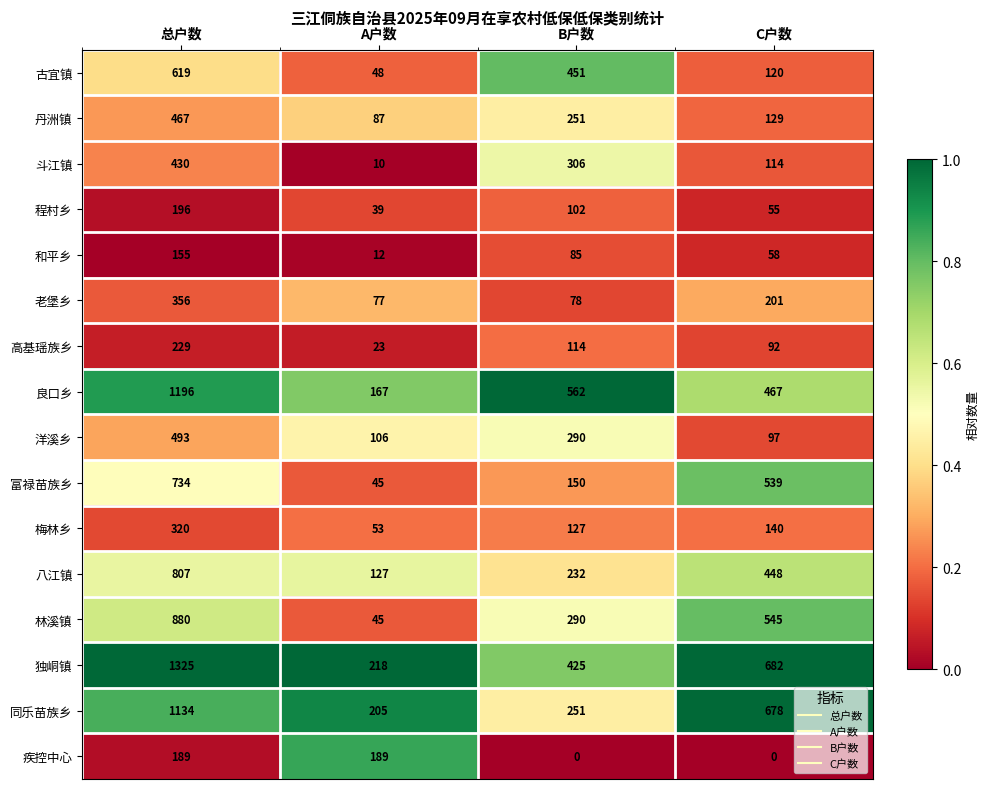

The 丹洲镇 series shows 251 at B户数. True or false?

True